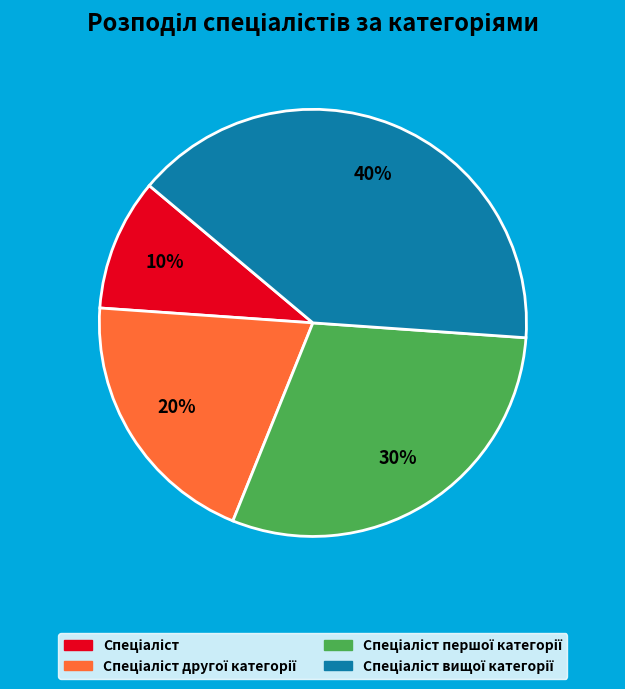

How many segments does this pie chart have?

4